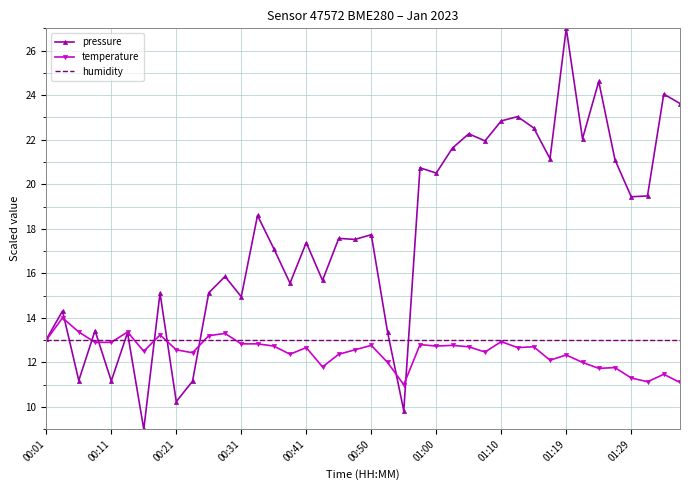

What is the minimum value shown in the chart?

9.0